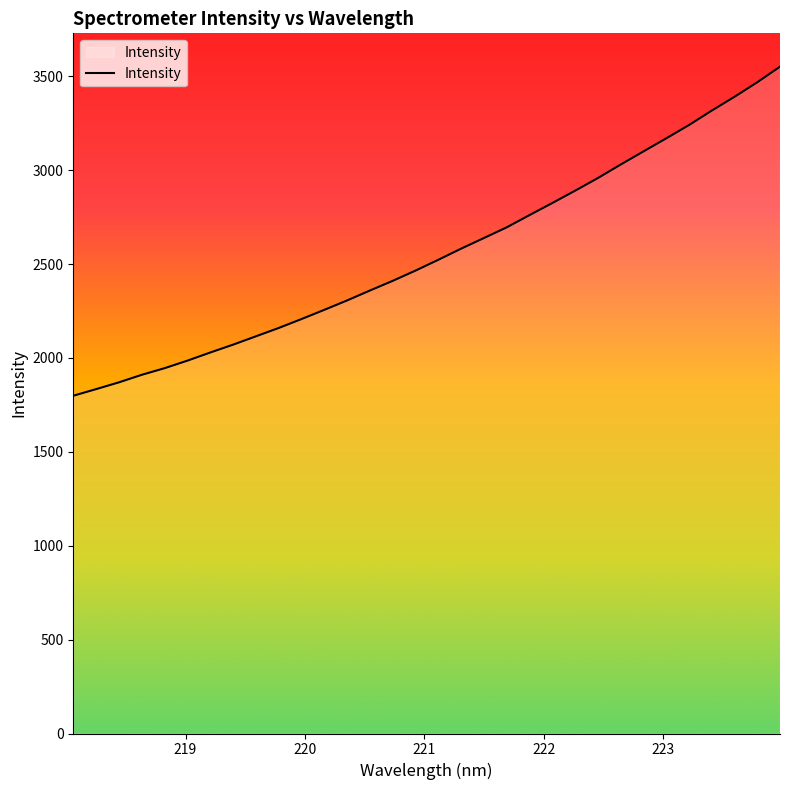

Does the chart display data point markers on the line(s)?

No